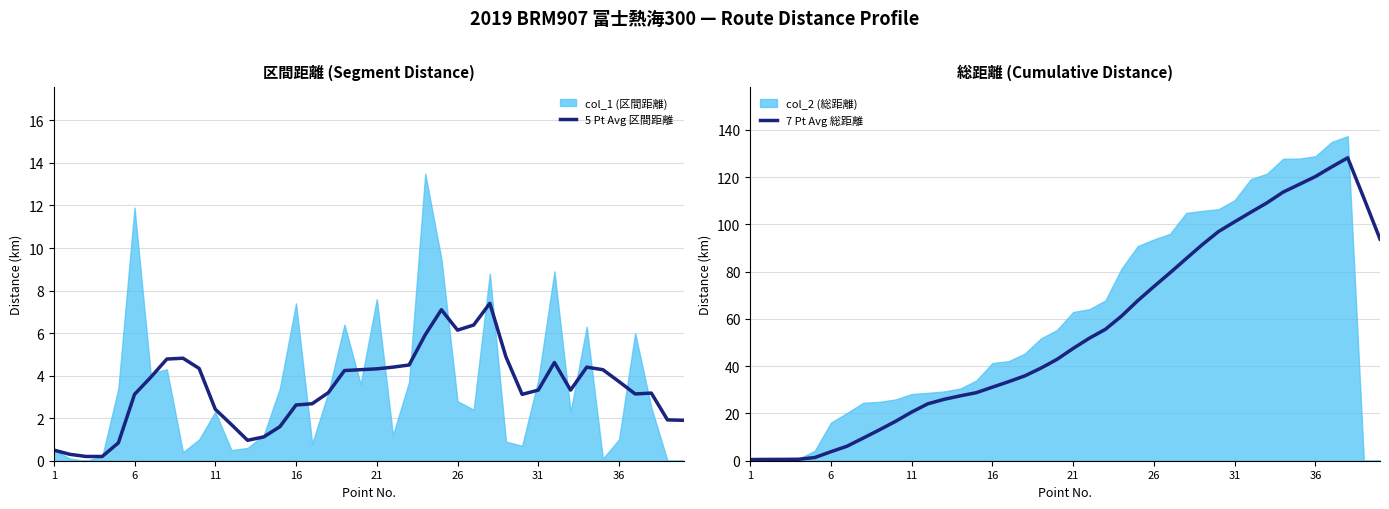

How many interior local peaks does the 5 Pt Avg 区間距離 series have?

6